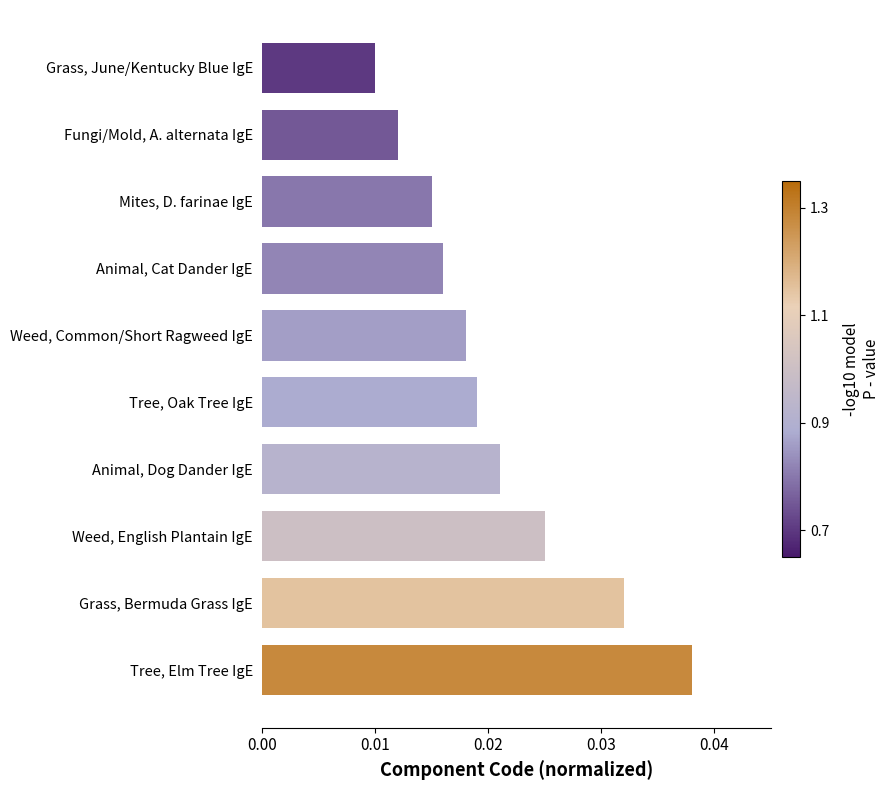

Which has a higher value, Animal, Cat Dander IgE or Fungi/Mold, A. alternata IgE?

Animal, Cat Dander IgE